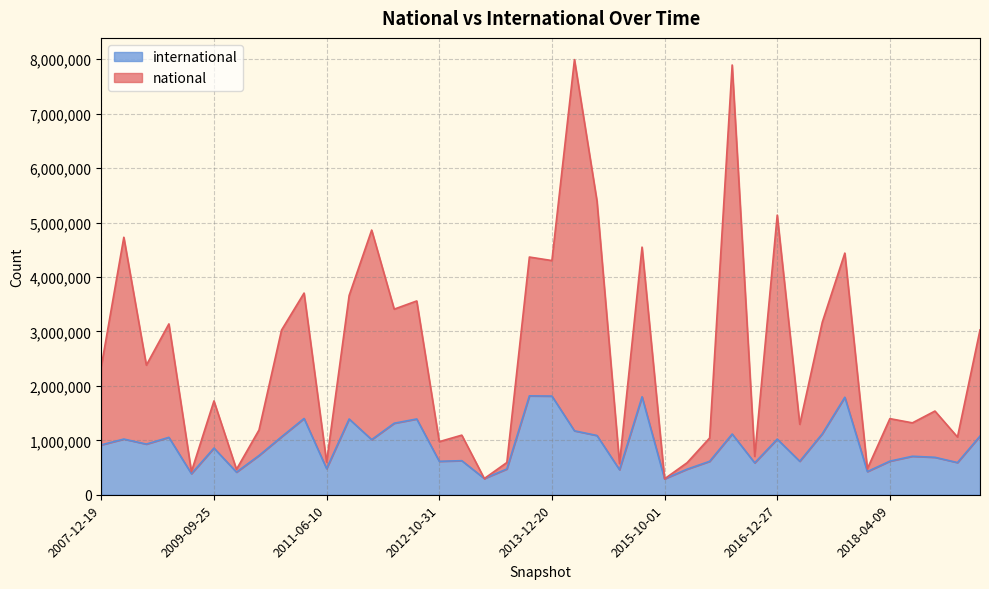

What is the sum of all national values?

102759933